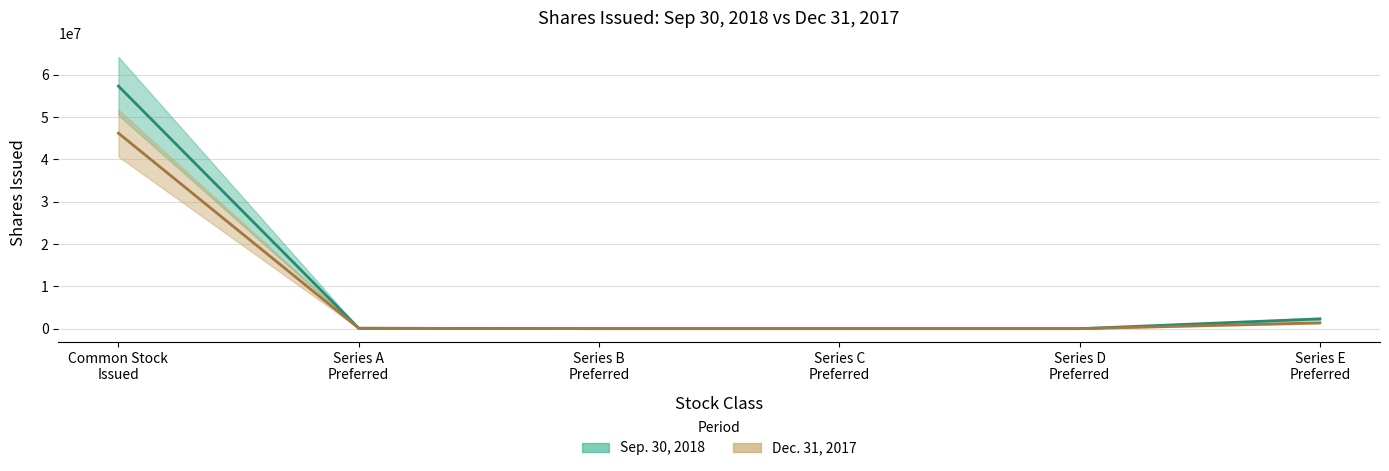

What is the approximate value of Dec. 31, 2017 at Series E
Preferred, to the nearest 100?

1375000